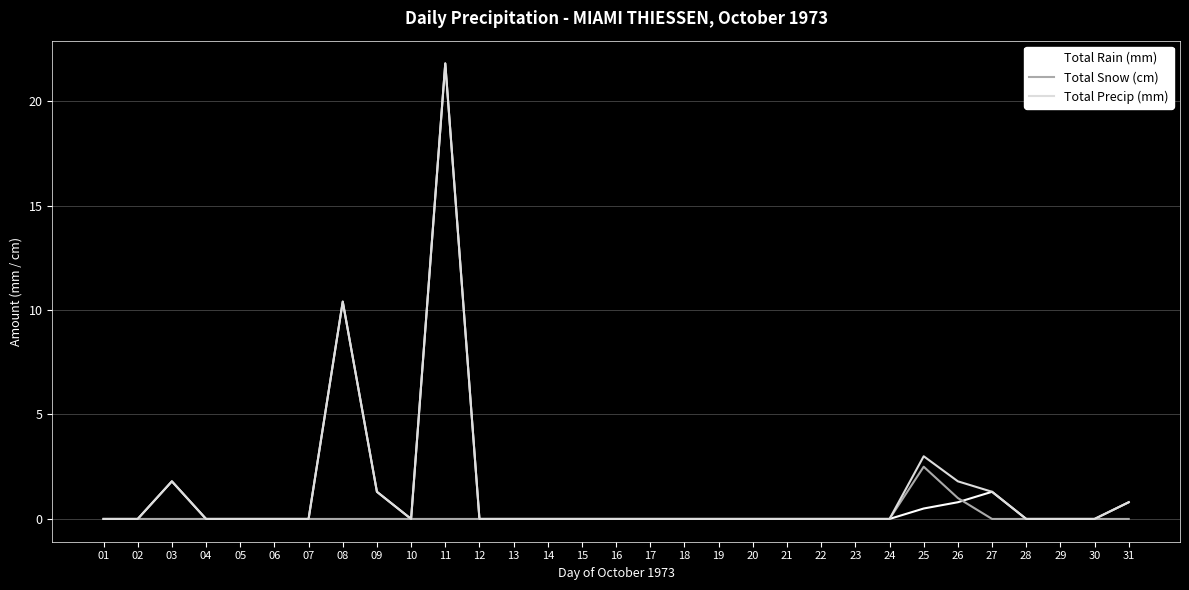

What is the difference between the Total Precip (mm) values at 31 and 12?

0.8